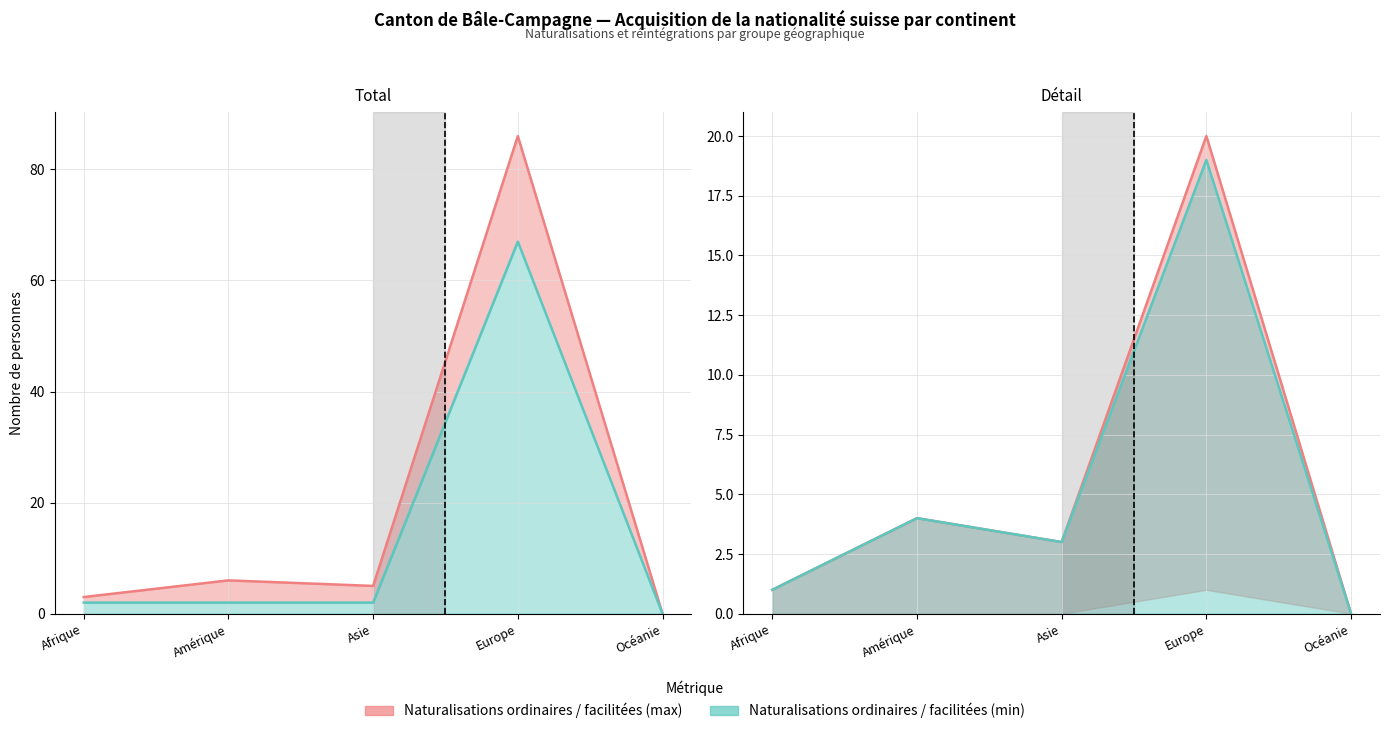

Reading left to right, list all the values displayed in this chart.

Total naturalisations: Afrique=3	Amérique=6	Asie=5	Europe=86	Océanie=0
Naturalisations ordinaires: Afrique=2	Amérique=2	Asie=2	Europe=67	Océanie=0
Naturalisations facilitées + réintégrations: Afrique=1	Amérique=4	Asie=3	Europe=20	Océanie=0
Naturalisations facilitées: Afrique=1	Amérique=4	Asie=3	Europe=19	Océanie=0